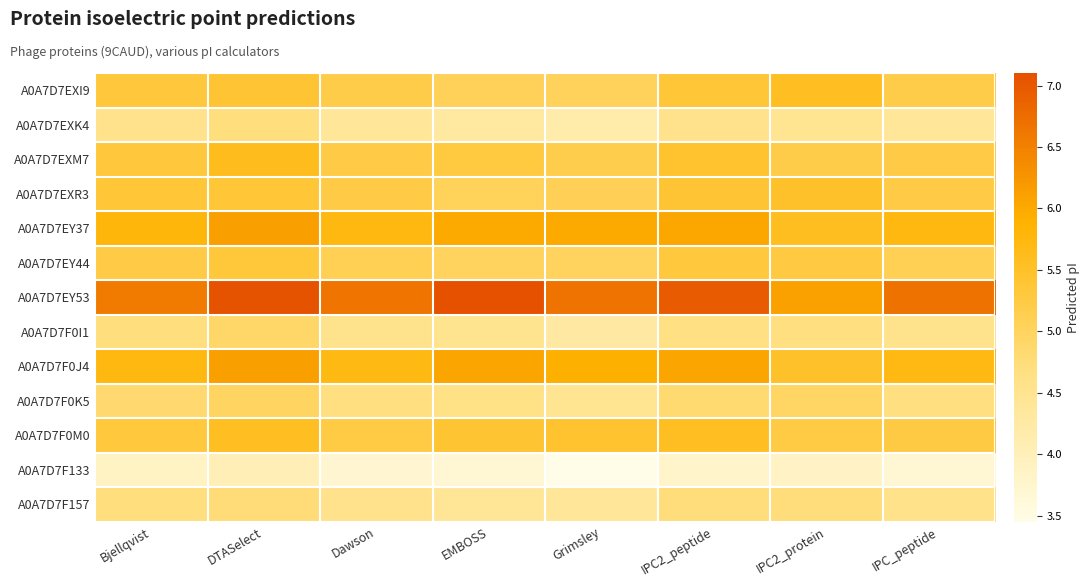

Reading left to right, extract all data points from this chart.

A0A7D7EXI9: Bjellqvist=5.3	DTASelect=5.4	Dawson=5.2	EMBOSS=5.1	Grimsley=5.0	IPC2_peptide=5.4	IPC2_protein=5.6	IPC_peptide=5.2
A0A7D7EXK4: Bjellqvist=4.6	DTASelect=4.7	Dawson=4.4	EMBOSS=4.3	Grimsley=4.2	IPC2_peptide=4.6	IPC2_protein=4.5	IPC_peptide=4.4
A0A7D7EXM7: Bjellqvist=5.3	DTASelect=5.6	Dawson=5.2	EMBOSS=5.3	Grimsley=5.2	IPC2_peptide=5.4	IPC2_protein=5.2	IPC_peptide=5.2
A0A7D7EXR3: Bjellqvist=5.4	DTASelect=5.4	Dawson=5.2	EMBOSS=5.0	Grimsley=5.1	IPC2_peptide=5.4	IPC2_protein=5.5	IPC_peptide=5.2
A0A7D7EY37: Bjellqvist=5.8	DTASelect=6.1	Dawson=5.7	EMBOSS=6.0	Grimsley=6.0	IPC2_peptide=6.0	IPC2_protein=5.6	IPC_peptide=5.7
A0A7D7EY44: Bjellqvist=5.2	DTASelect=5.3	Dawson=5.1	EMBOSS=5.0	Grimsley=5.0	IPC2_peptide=5.3	IPC2_protein=5.3	IPC_peptide=5.1
A0A7D7EY53: Bjellqvist=6.6	DTASelect=7.1	Dawson=6.6	EMBOSS=7.1	Grimsley=6.7	IPC2_peptide=7.0	IPC2_protein=6.1	IPC_peptide=6.7
A0A7D7F0I1: Bjellqvist=4.7	DTASelect=4.9	Dawson=4.5	EMBOSS=4.5	Grimsley=4.3	IPC2_peptide=4.7	IPC2_protein=4.7	IPC_peptide=4.5
A0A7D7F0J4: Bjellqvist=5.7	DTASelect=6.1	Dawson=5.7	EMBOSS=6.0	Grimsley=5.9	IPC2_peptide=6.0	IPC2_protein=5.5	IPC_peptide=5.7
A0A7D7F0K5: Bjellqvist=4.8	DTASelect=5.0	Dawson=4.7	EMBOSS=4.6	Grimsley=4.5	IPC2_peptide=4.8	IPC2_protein=5.0	IPC_peptide=4.7
A0A7D7F0M0: Bjellqvist=5.3	DTASelect=5.6	Dawson=5.2	EMBOSS=5.4	Grimsley=5.4	IPC2_peptide=5.5	IPC2_protein=5.2	IPC_peptide=5.3
A0A7D7F133: Bjellqvist=3.9	DTASelect=4.0	Dawson=3.7	EMBOSS=3.7	Grimsley=3.5	IPC2_peptide=3.8	IPC2_protein=3.8	IPC_peptide=3.7
A0A7D7F157: Bjellqvist=4.7	DTASelect=4.8	Dawson=4.6	EMBOSS=4.4	Grimsley=4.4	IPC2_peptide=4.7	IPC2_protein=4.7	IPC_peptide=4.6